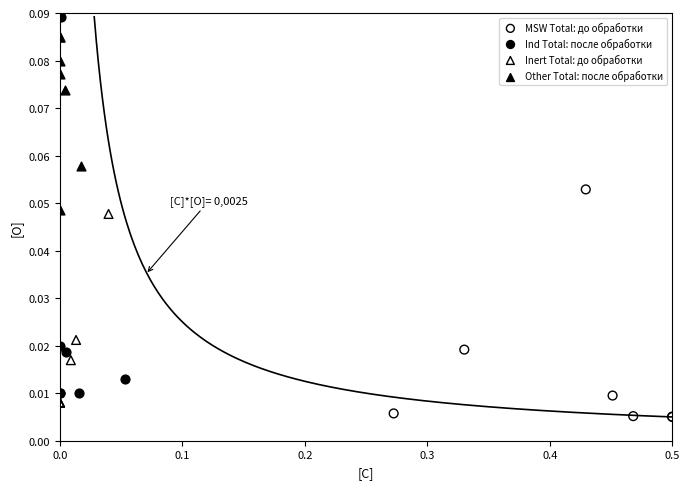

What are all the series names shown in the legend?

MSW Total: до обработки, Ind Total: после обработки, Inert Total: до обработки, Other Total: после обработки